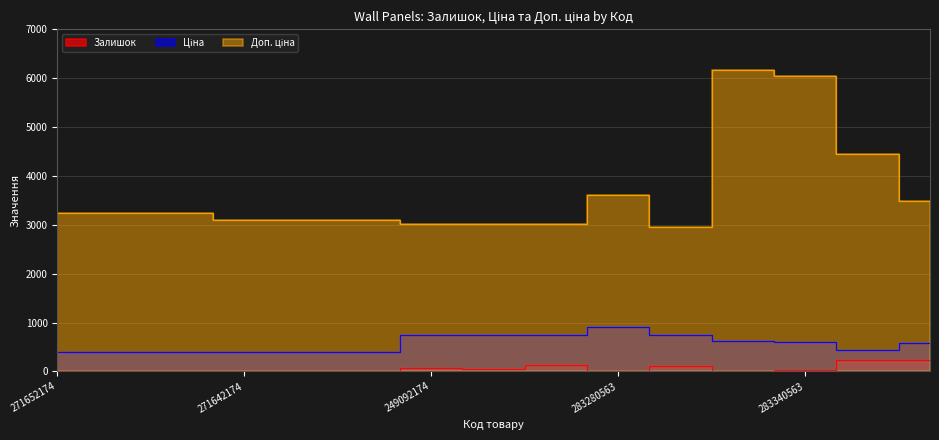

At how many categories does at least one series exceed 465?

15